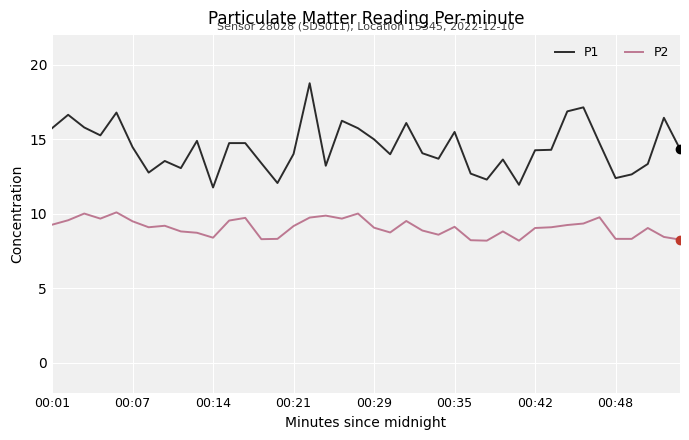

Which series has the largest range (max minus min)?

P1